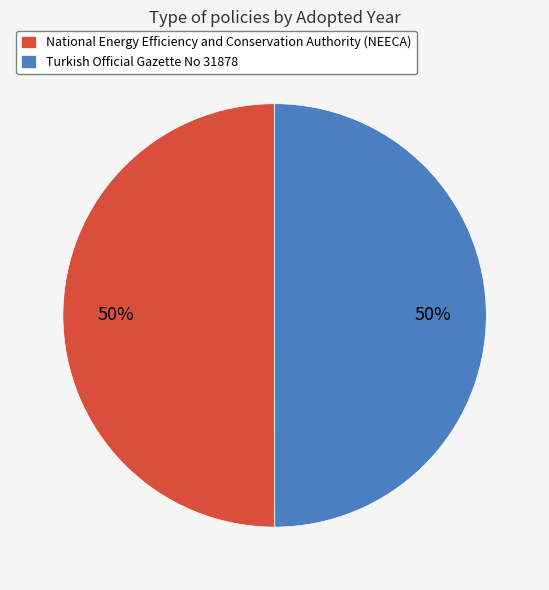

How many segments does this pie chart have?

2